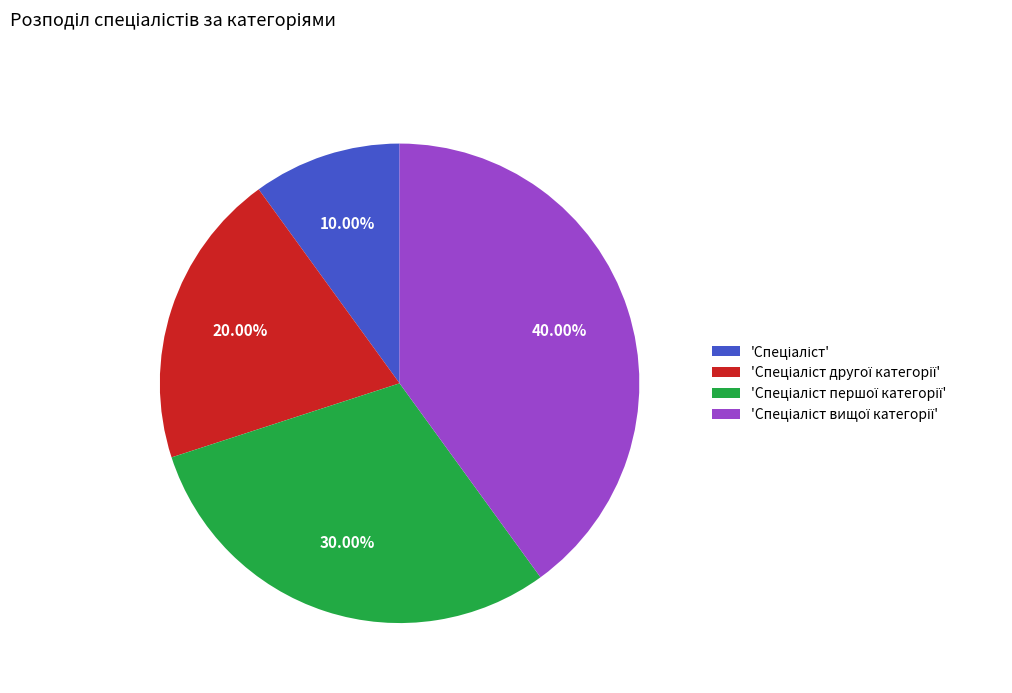

Is there a majority slice in this chart?

No